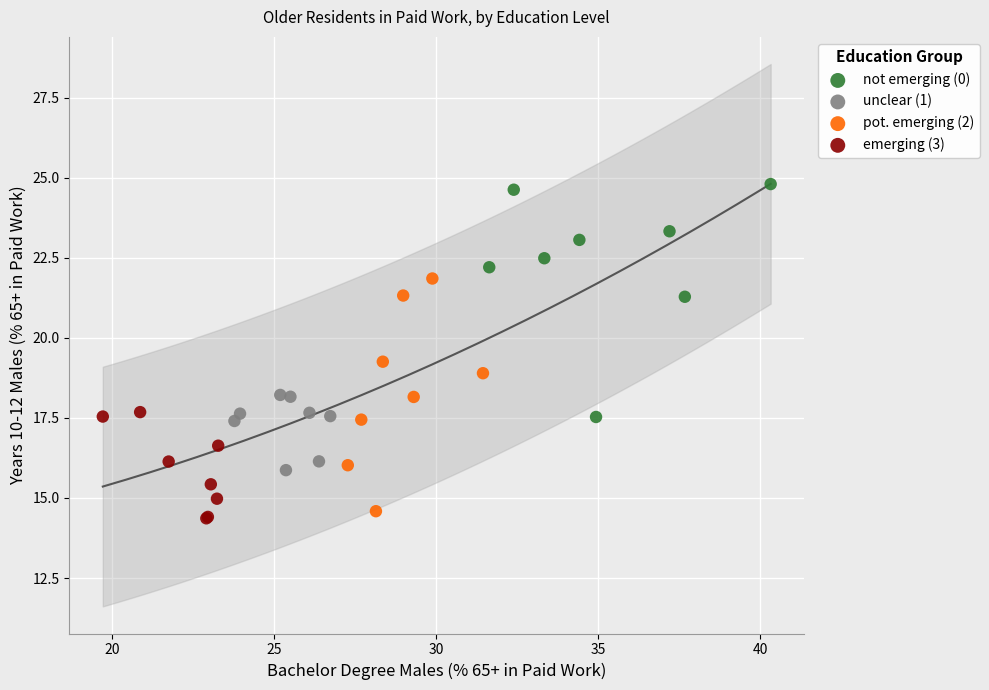

Which series contains the highest Y value?

not emerging (0)